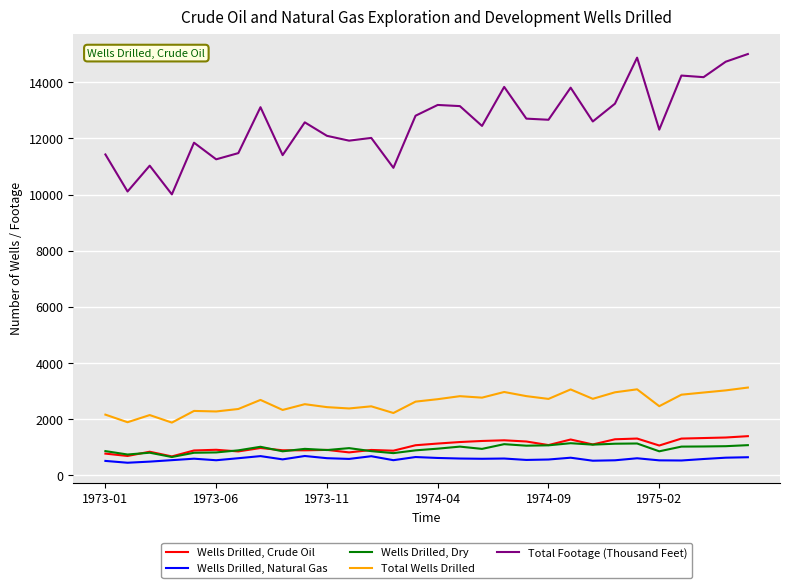

Which series has the largest range (max minus min)?

Total Footage (Thousand Feet)